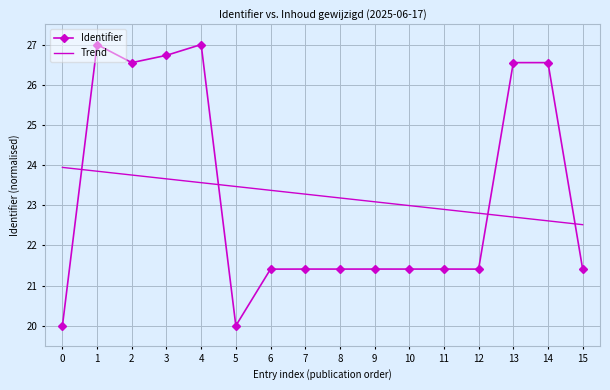

What is the smallest value displayed?

20.0